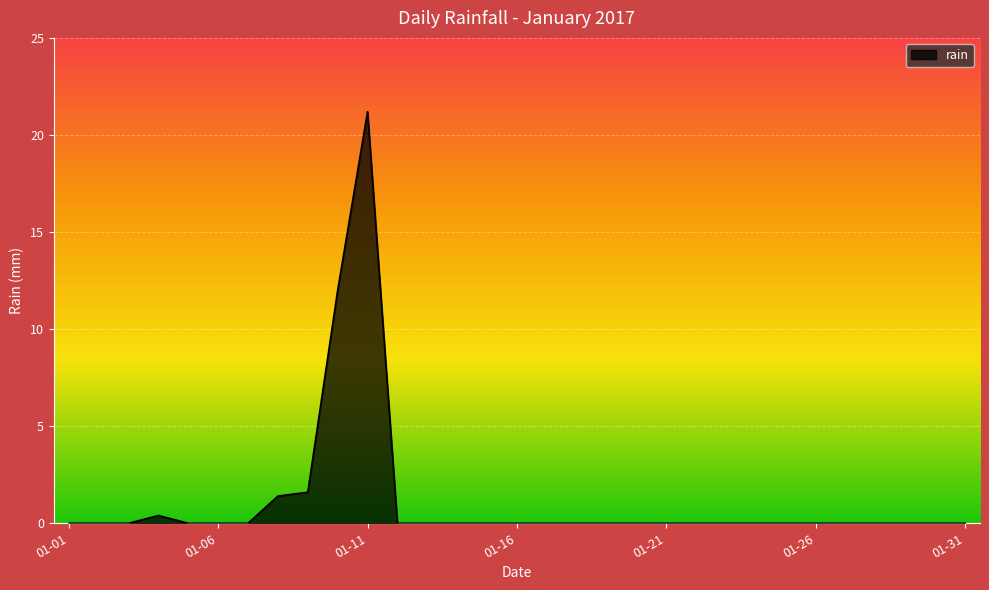

What is the maximum value shown in the chart?

21.2